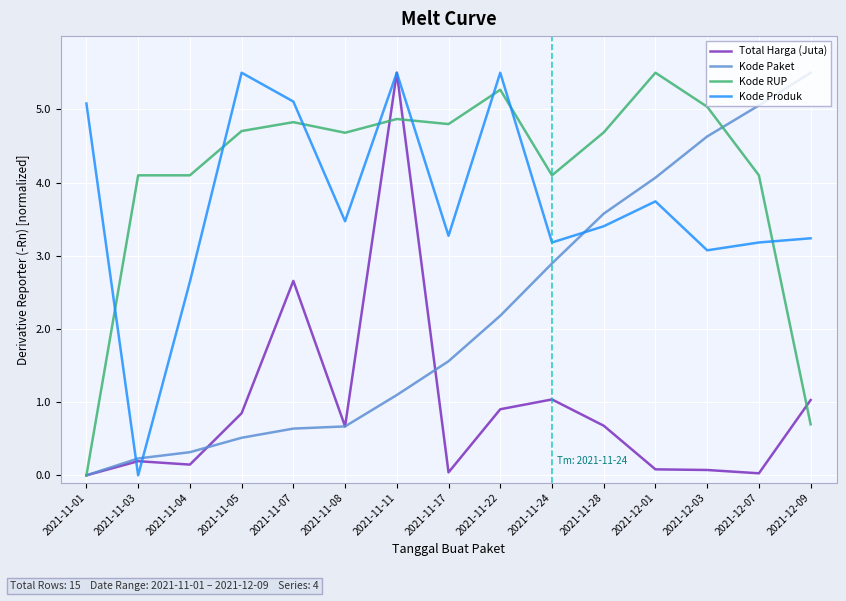

Does the chart display data point markers on the line(s)?

No